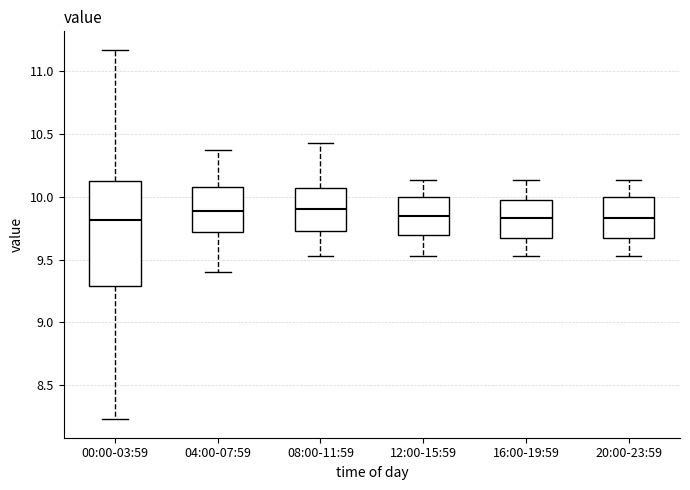

Where does the upper whisker of the box for 08:00-11:59 end on the y-axis? The values are not printed on the chart, so give them approximately, as read against the axis.

10.45